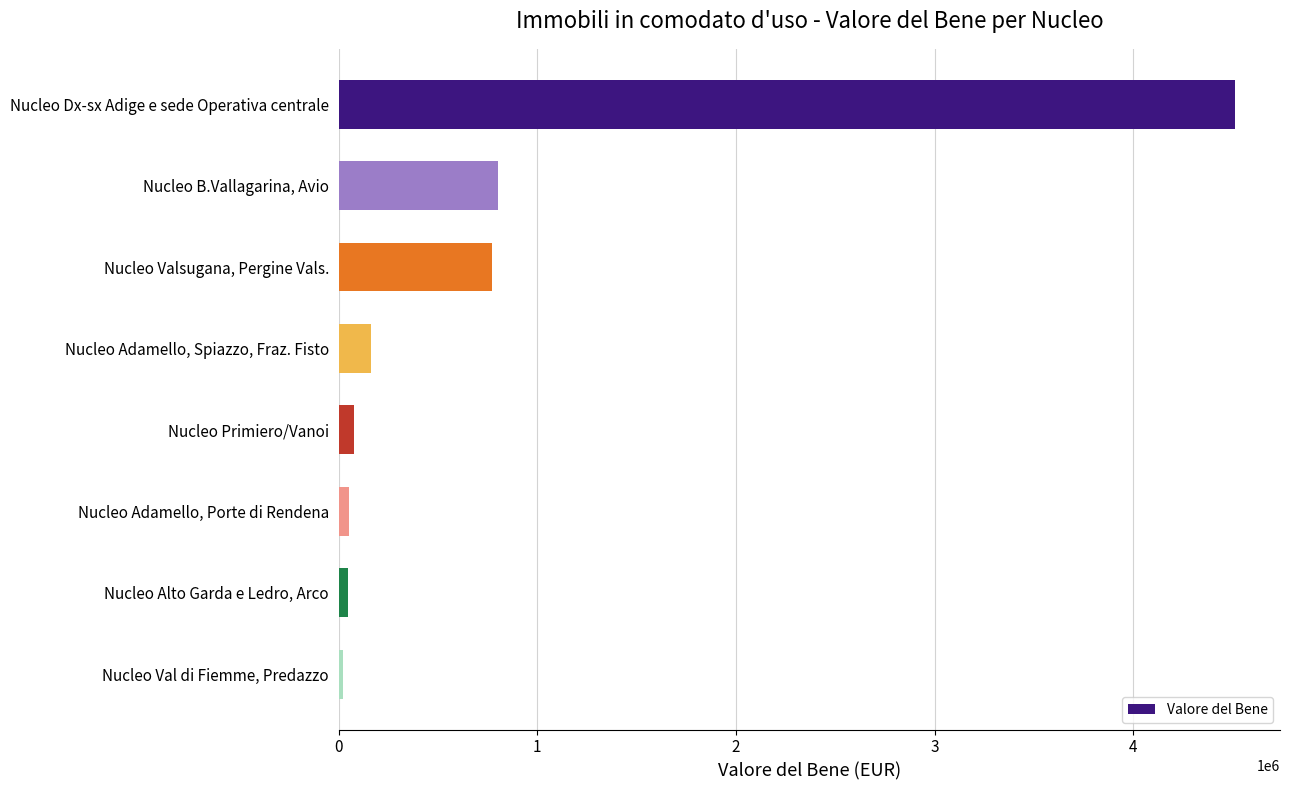

Rank the categories by value from lowest to highest.

Nucleo Val di Fiemme, Predazzo, Nucleo Alto Garda e Ledro, Arco, Nucleo Adamello, Porte di Rendena, Nucleo Primiero/Vanoi, Nucleo Adamello, Spiazzo, Fraz. Fisto, Nucleo Valsugana, Pergine Vals., Nucleo B.Vallagarina, Avio, Nucleo Dx-sx Adige e sede Operativa centrale